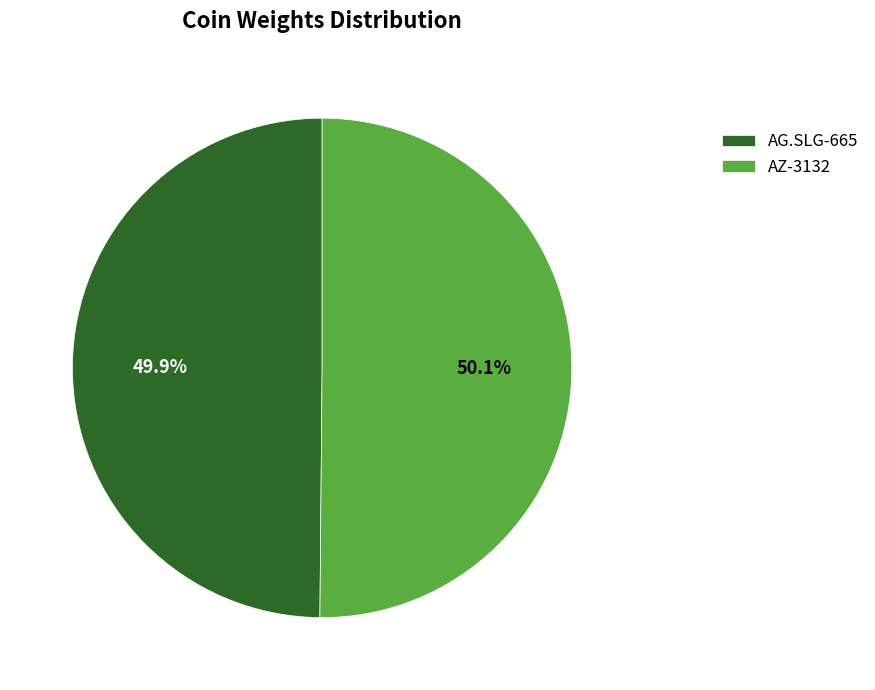

To the nearest percent, what percentage of the pie is AG.SLG-665?

50%